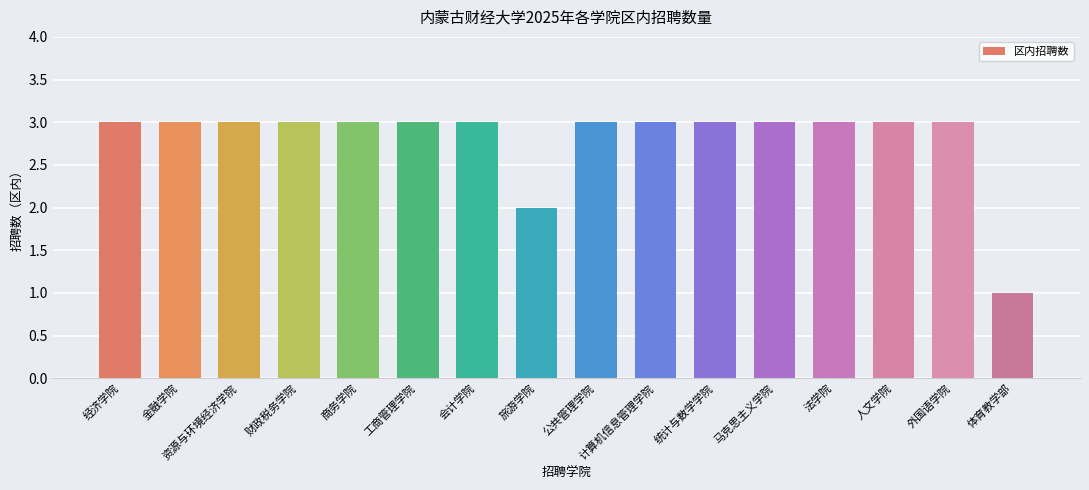

Which label corresponds to the smallest value in the chart?

体育教学部